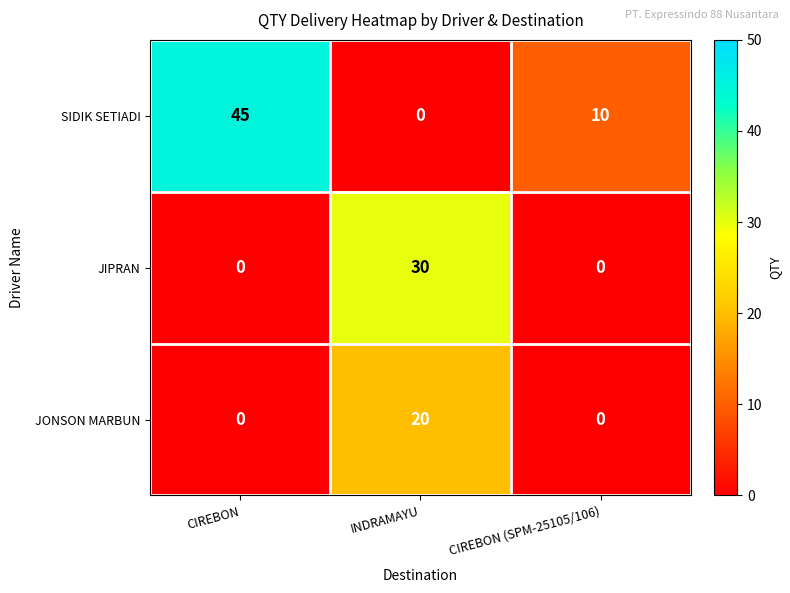

At which category is the sum across all series the highest?

INDRAMAYU